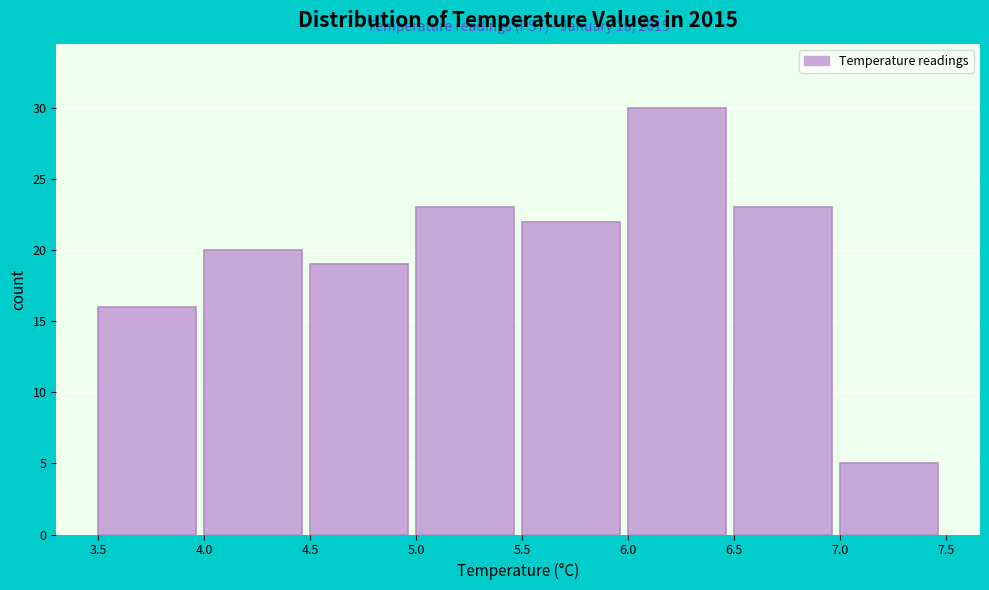

Over which range of the x-axis is the bar tallest?

6.0 to 6.5